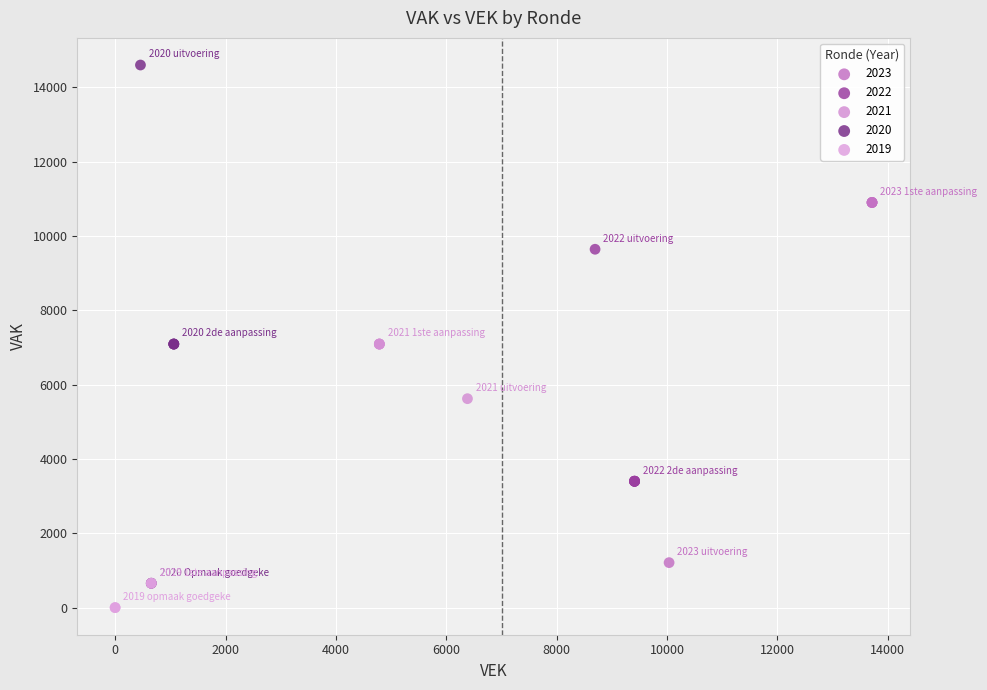

Which series reaches the minimum Y coordinate?

2019